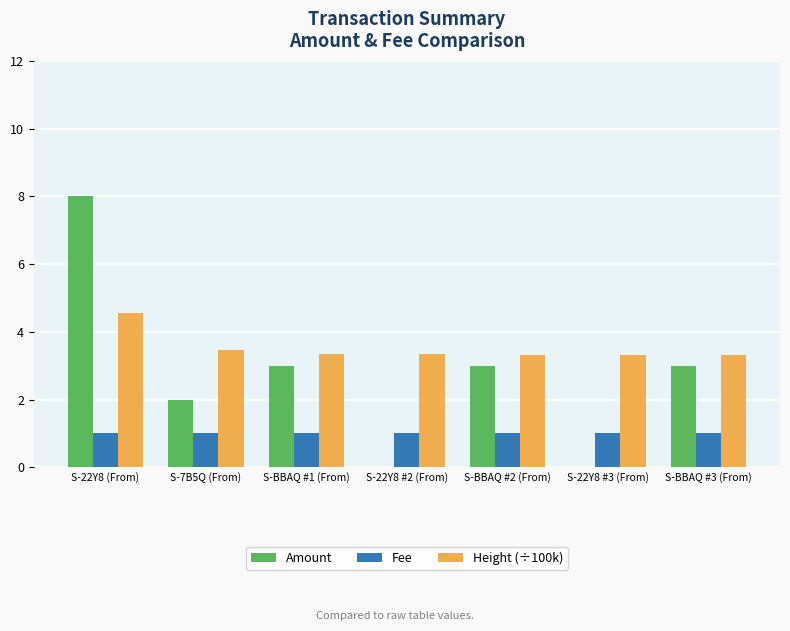

The value of Fee at S-22Y8 #2 (From) is 1.7. True or false?

False